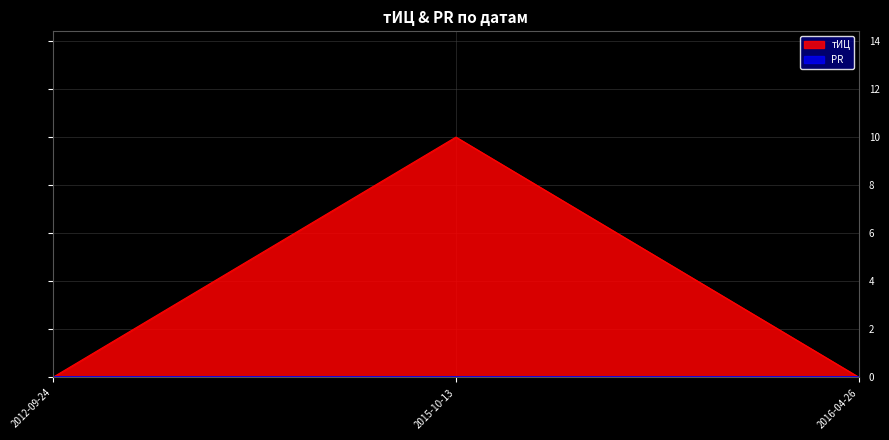

What is the value of the 2nd point from the left?

10